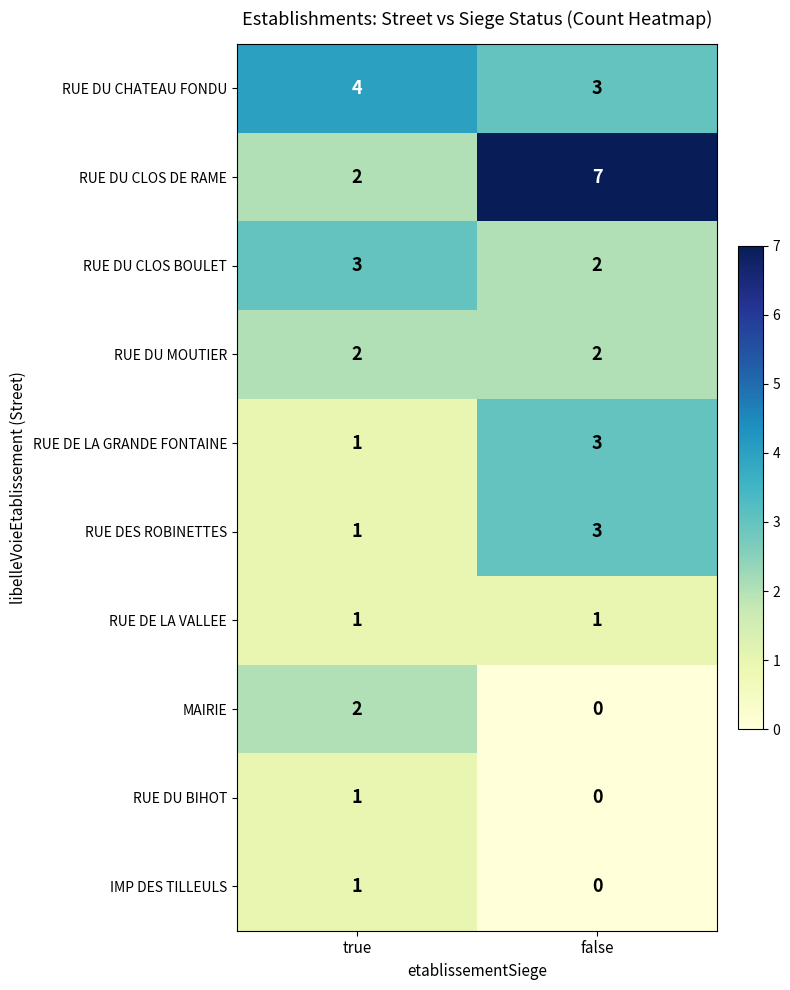

Reading right to left, transcribe all the data shown in this chart.

RUE DU CHATEAU FONDU: 3	4
RUE DU CLOS DE RAME: 7	2
RUE DU CLOS BOULET: 2	3
RUE DU MOUTIER: 2	2
RUE DE LA GRANDE FONTAINE: 3	1
RUE DES ROBINETTES: 3	1
RUE DE LA VALLEE: 1	1
MAIRIE: 0	2
RUE DU BIHOT: 0	1
IMP DES TILLEULS: 0	1